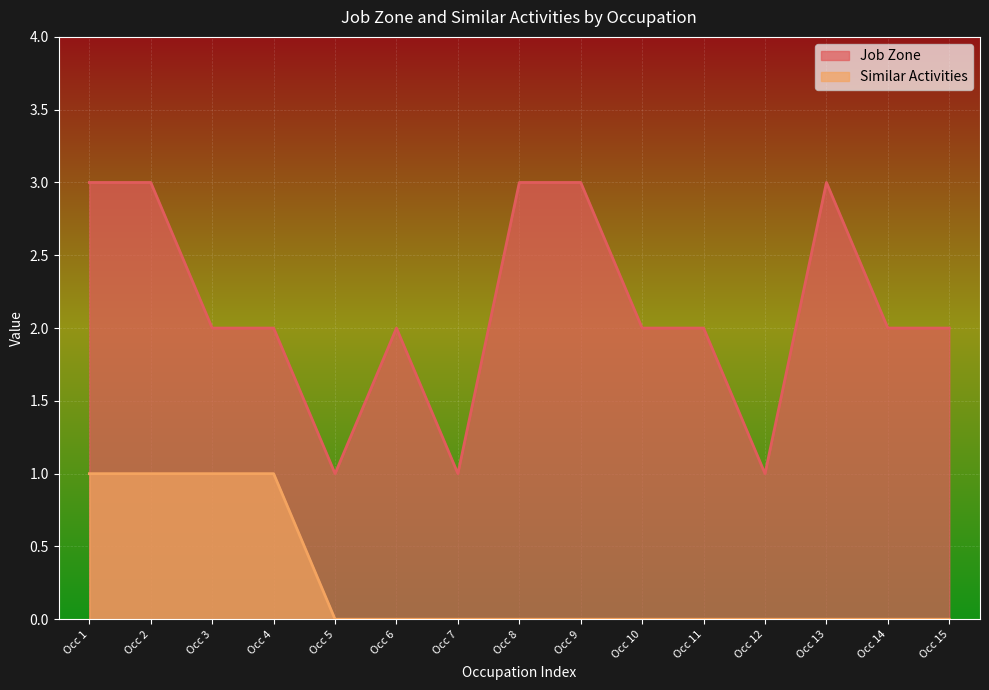

What are all the series names shown in the legend?

Job Zone, Similar Activities